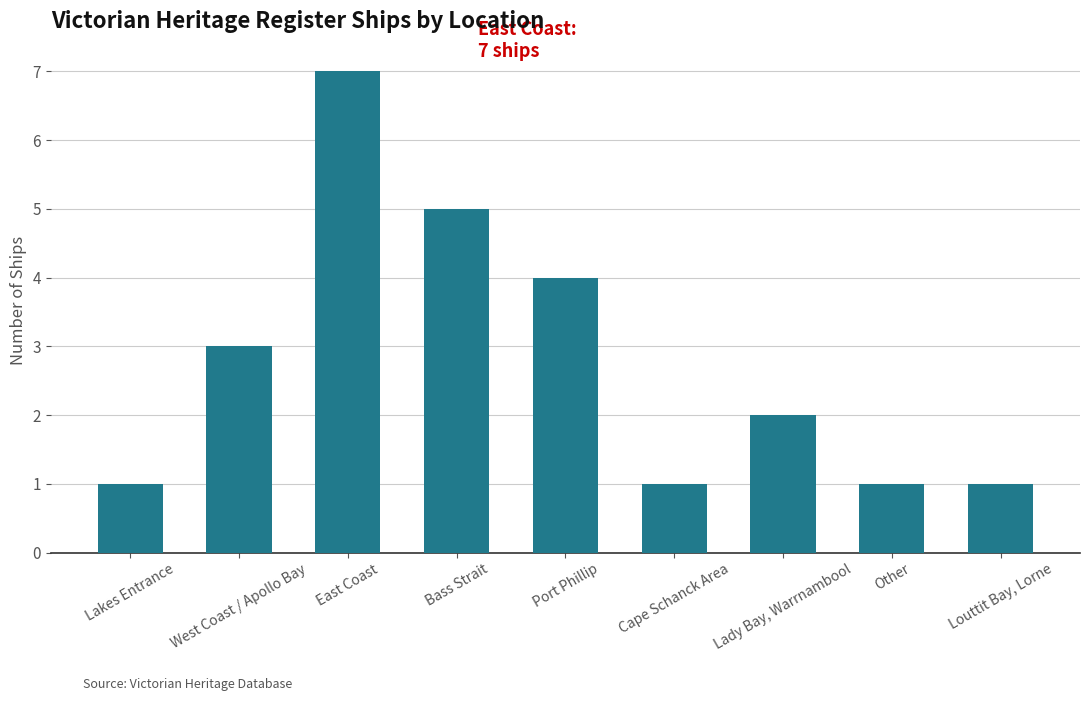

What is the maximum value shown in the chart?

7